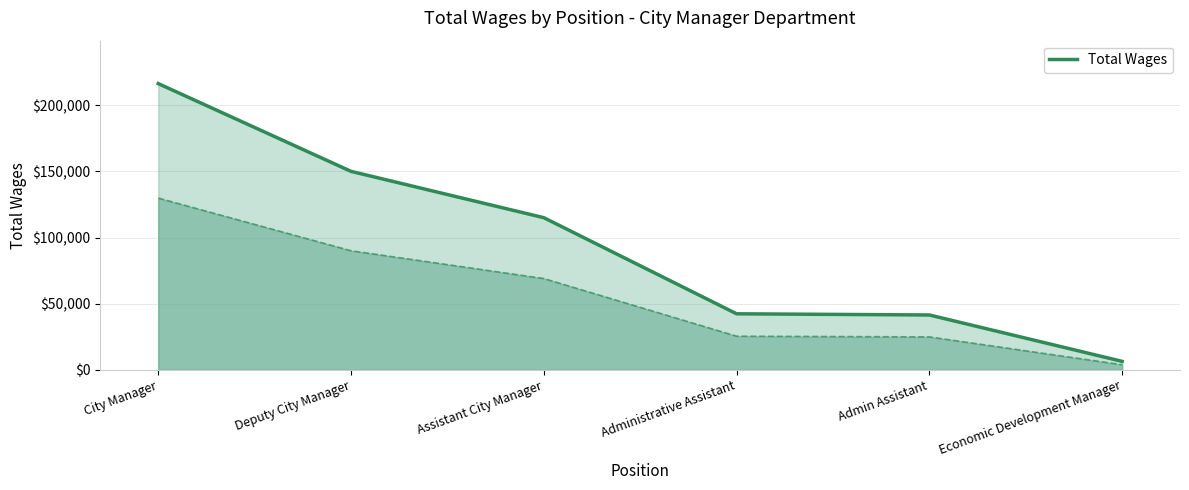

Which category has the highest value across all series?

City Manager